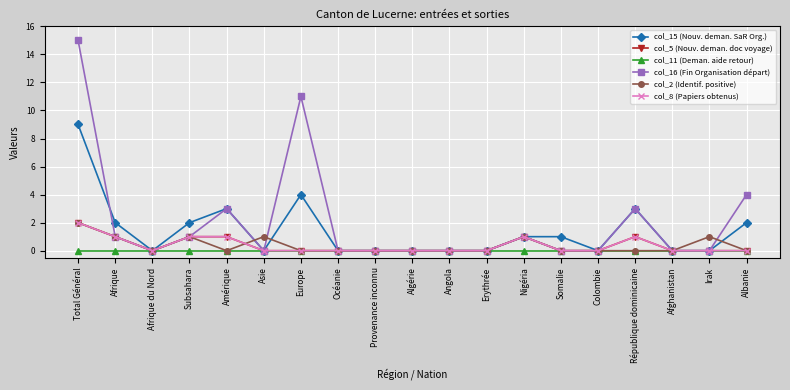

What is the highest value of the col_16 (Fin Organisation départ) series?

15